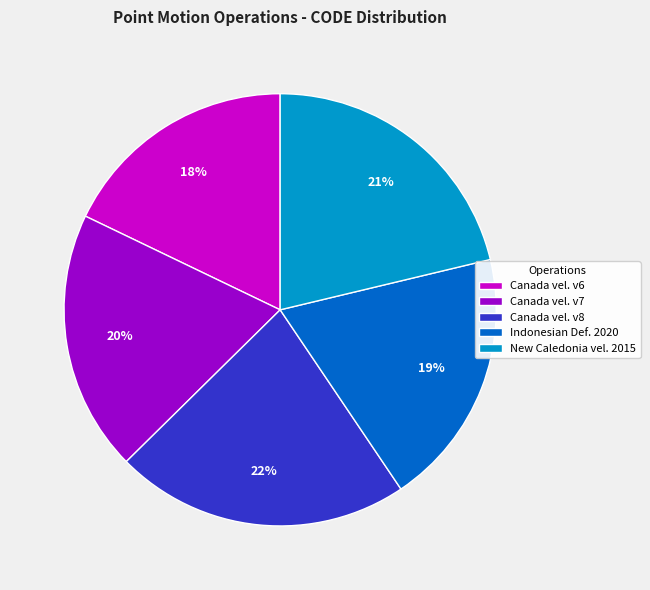

What percentage is the New Caledonia vel. 2015 slice, to the nearest percent?

21%